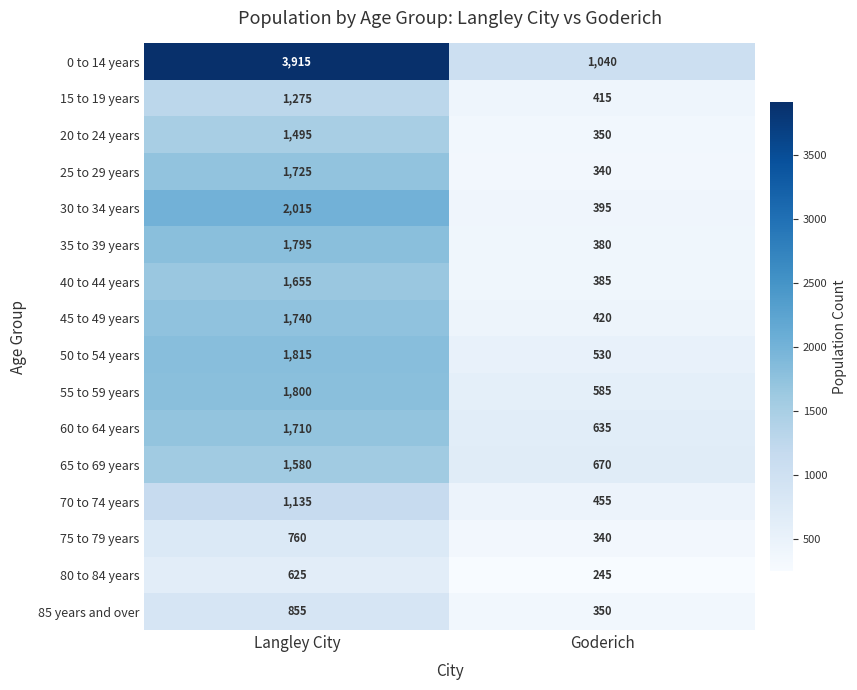

What is the maximum value for 55 to 59 years?

1800